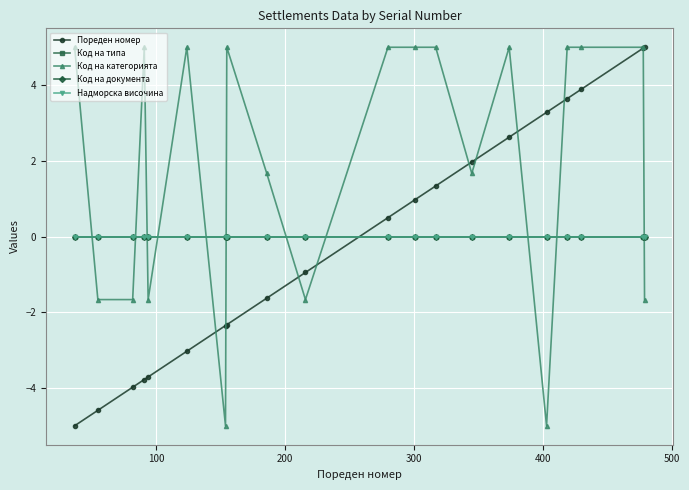

Is this an area chart (filled region under the line)?

No